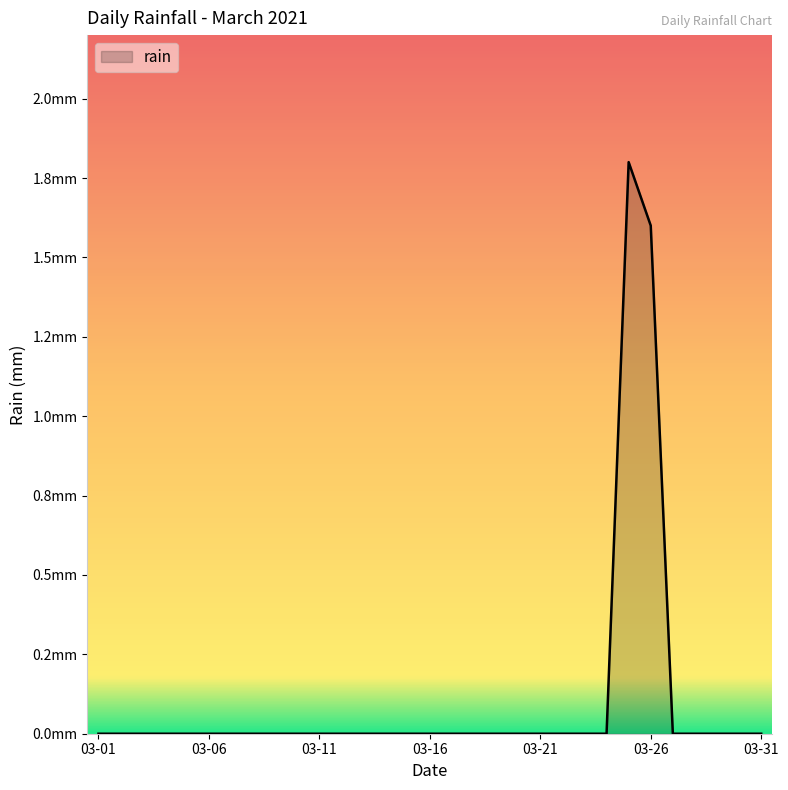

Does the chart have visible grid lines?

No